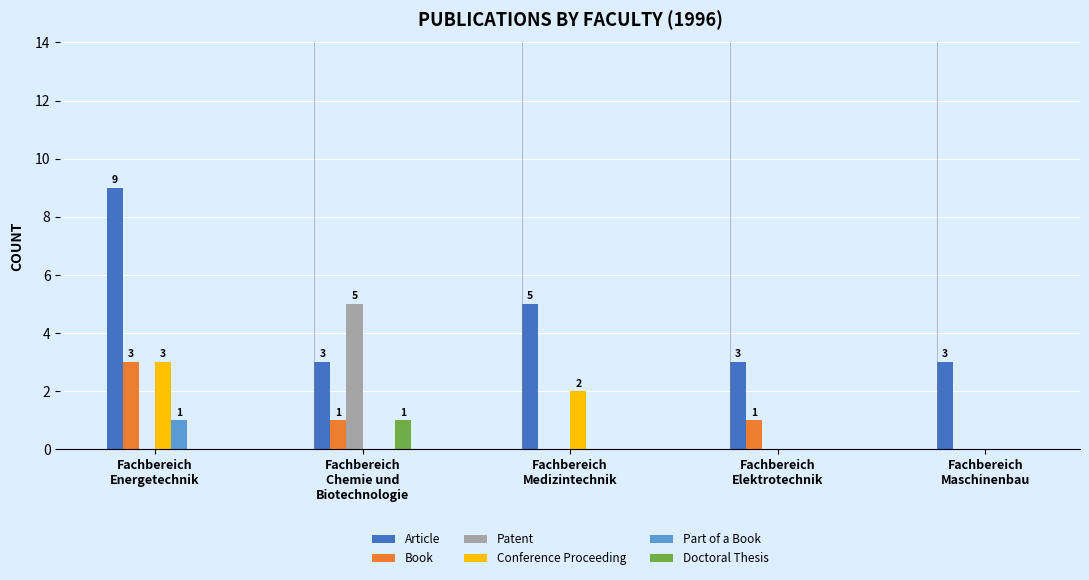

What are all the series names shown in the legend?

Article, Book, Patent, Conference Proceeding, Part of a Book, Doctoral Thesis